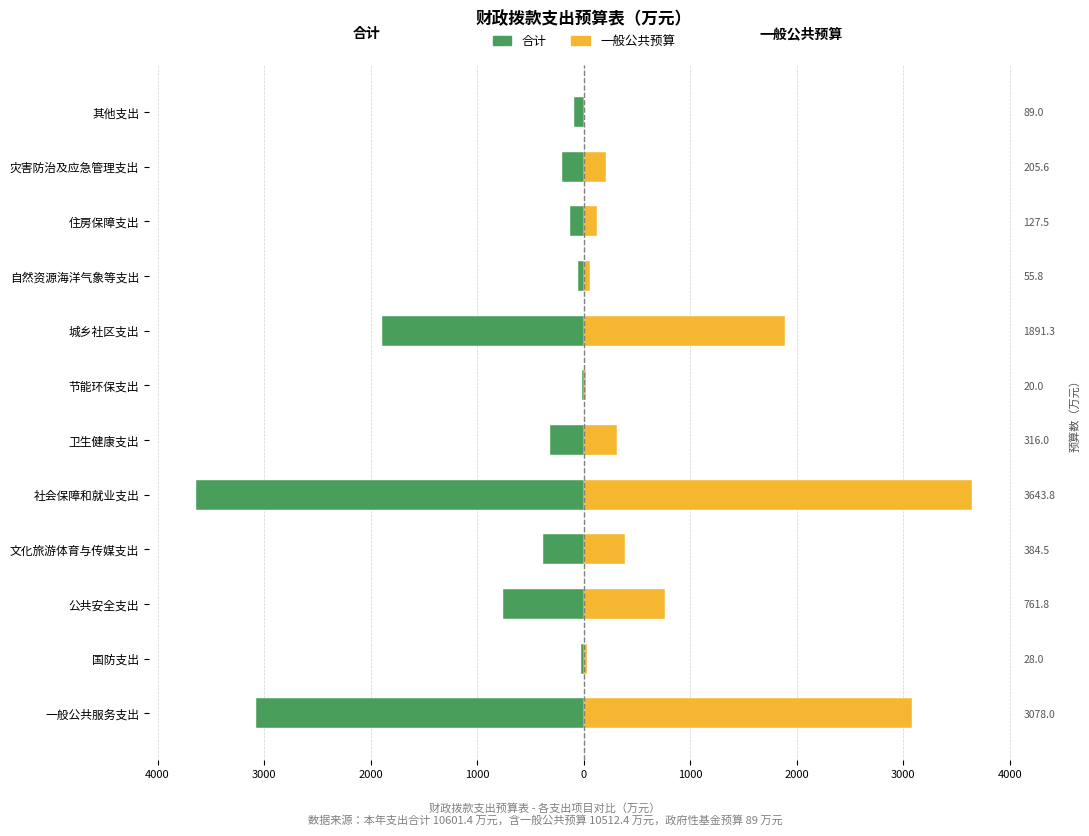

How many groups of bars are there?

12